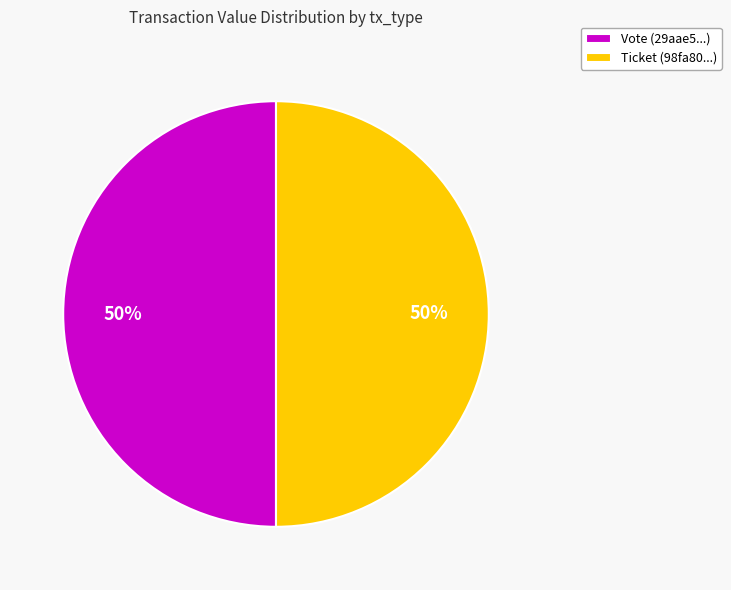

Count the number of slices in the pie.

2